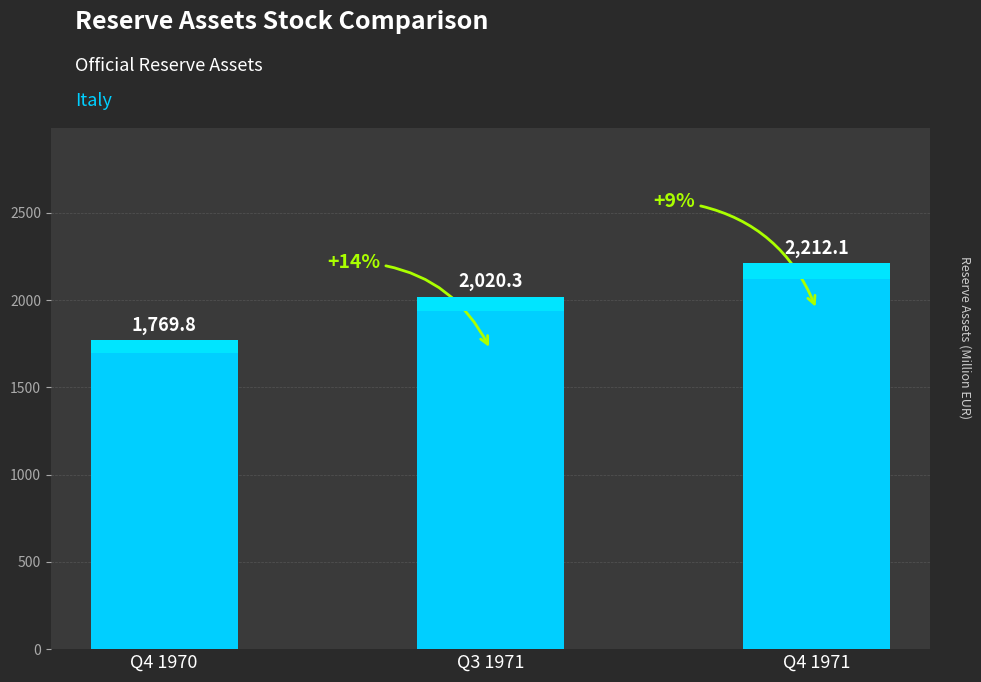

What is the minimum value shown in the chart?

1769.8